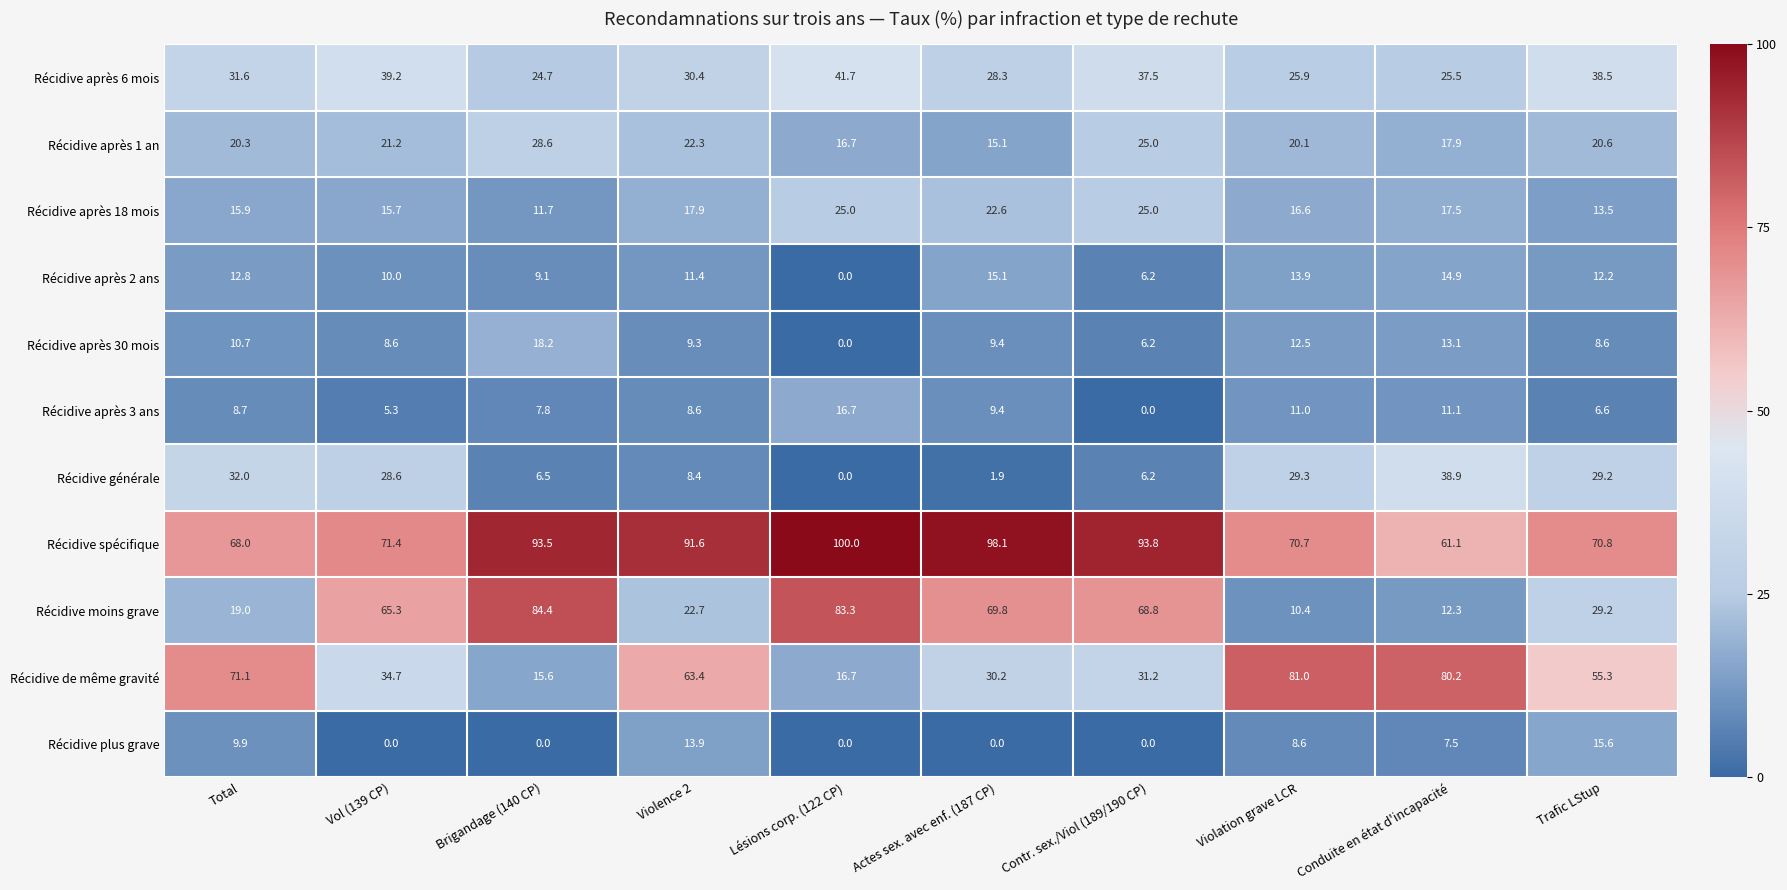

Which series has the largest range (max minus min)?

Récidive moins grave